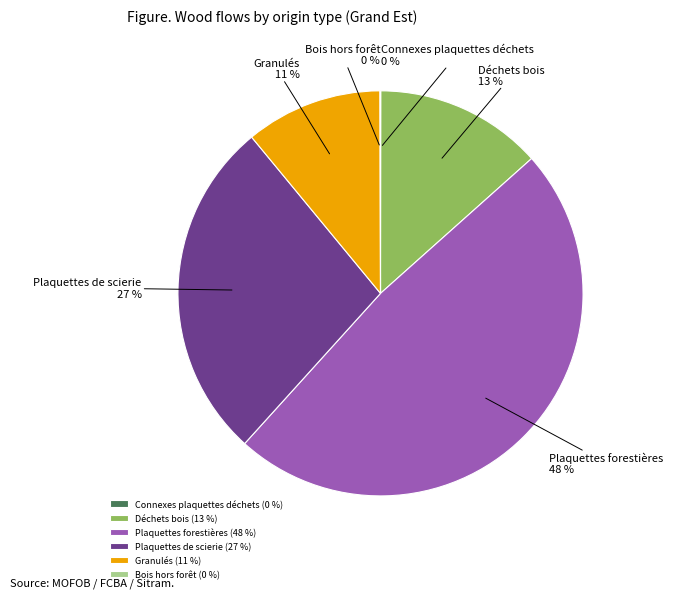

To the nearest percent, what is the average slice percentage?

17%